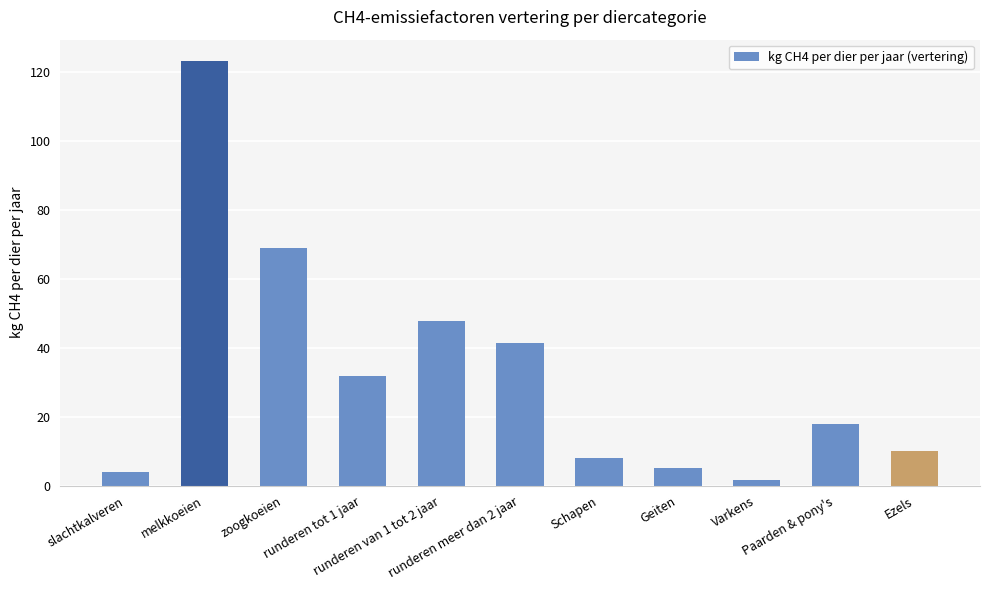

Which has a higher value, zoogkoeien or melkkoeien?

melkkoeien